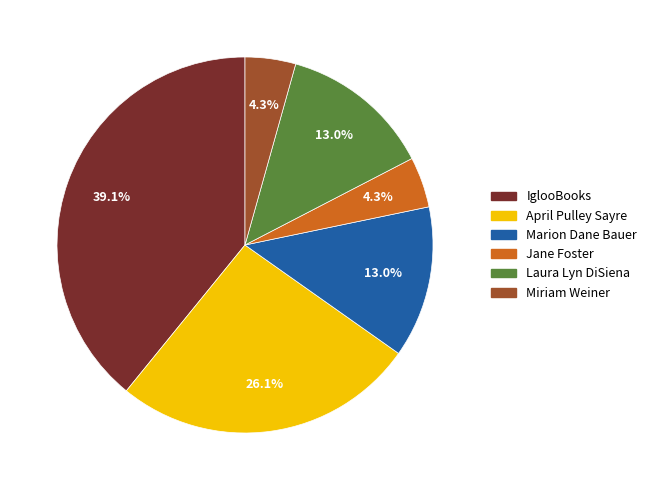

How many slices are in this pie chart?

6